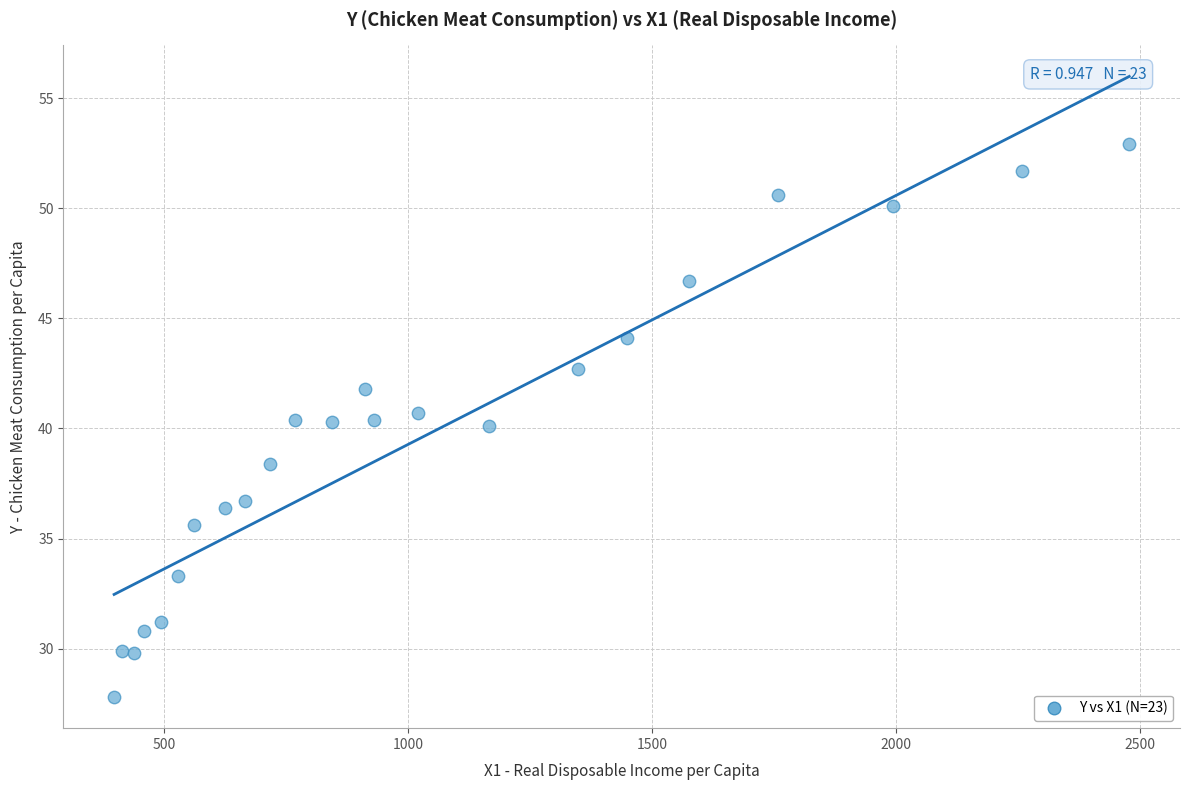

What is the range of Y values (max minus min)?

25.1